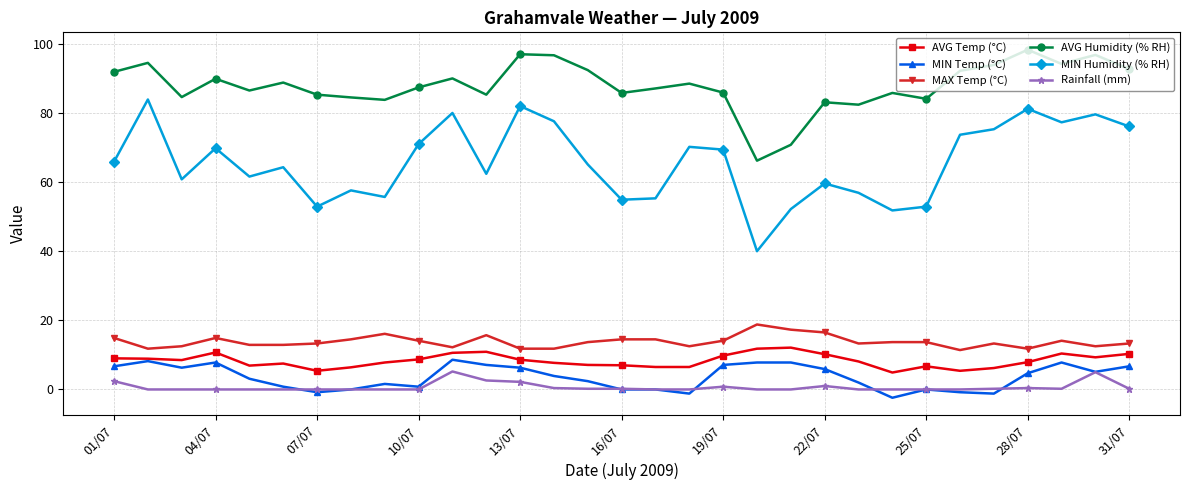

Count the number of categories in the chart.

31